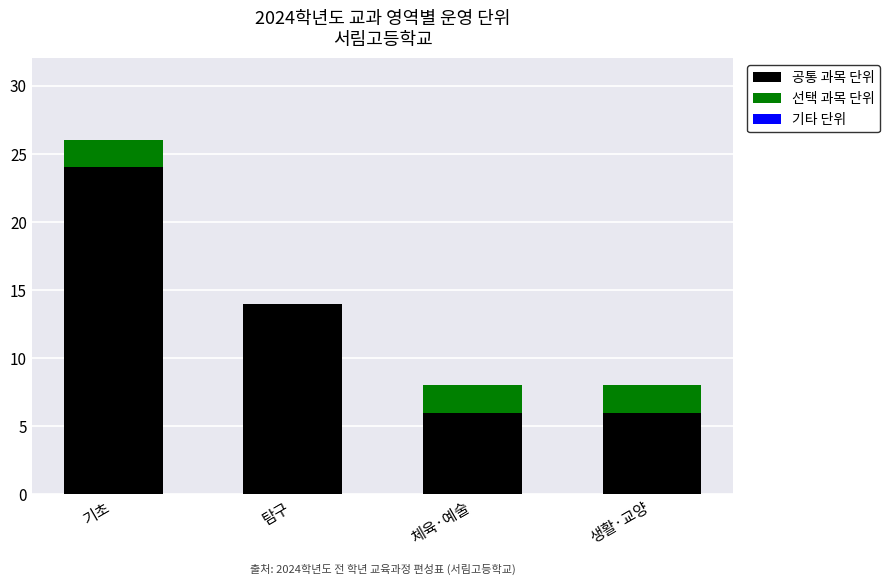

What is the total value across all series at 체육·예술?

8